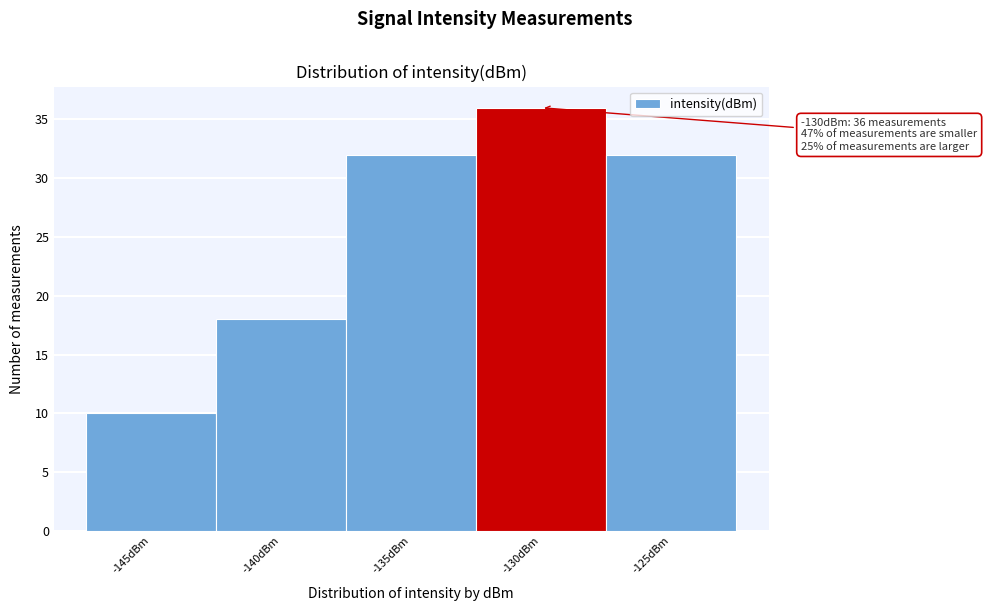

Reading left to right, what are all the values shown in this chart?

10	18	32	36	32